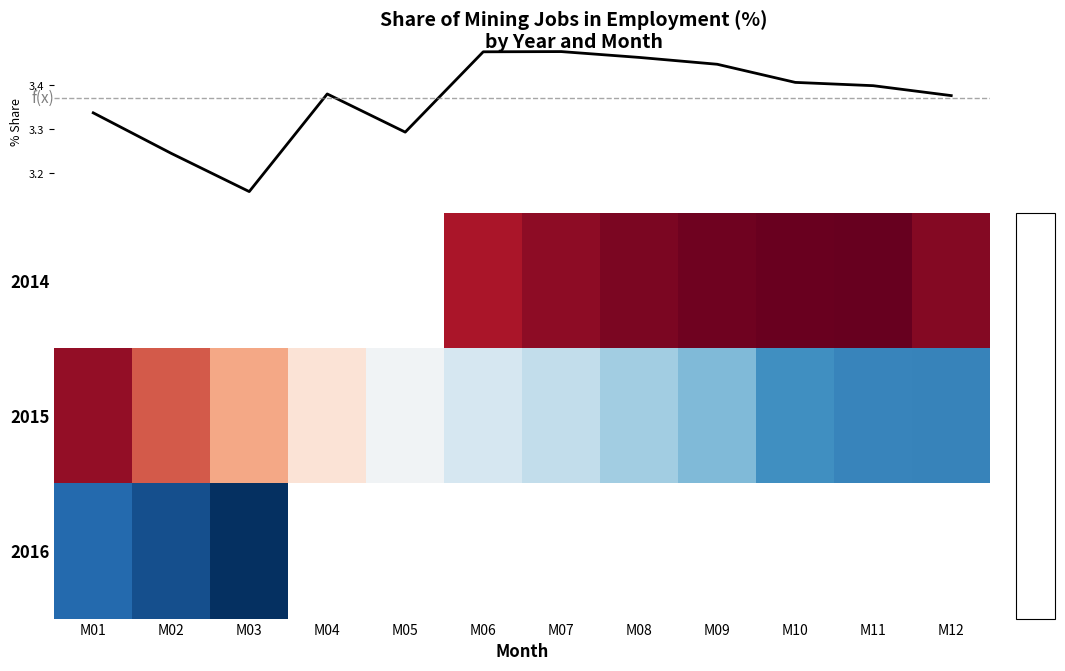

At how many categories does at least one series exceed 3?

12